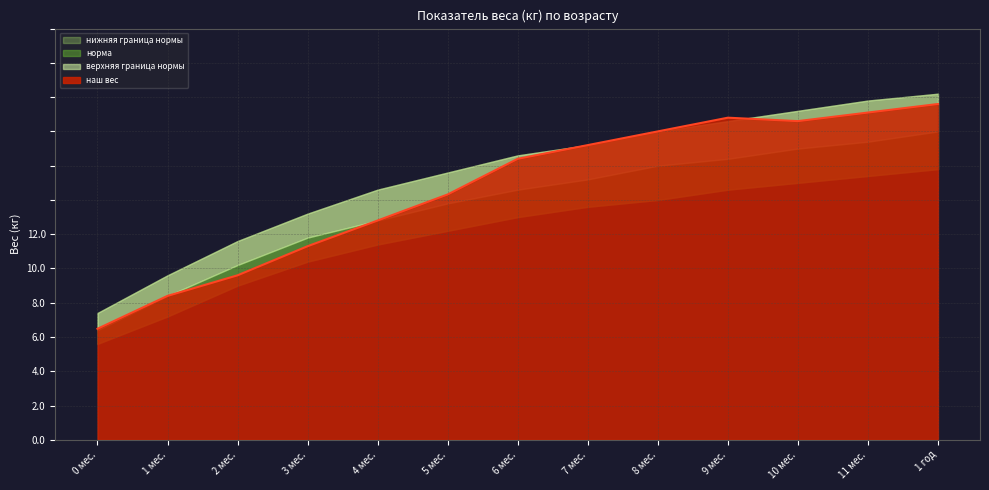

True or false: норма and наш вес intersect in this chart.

False